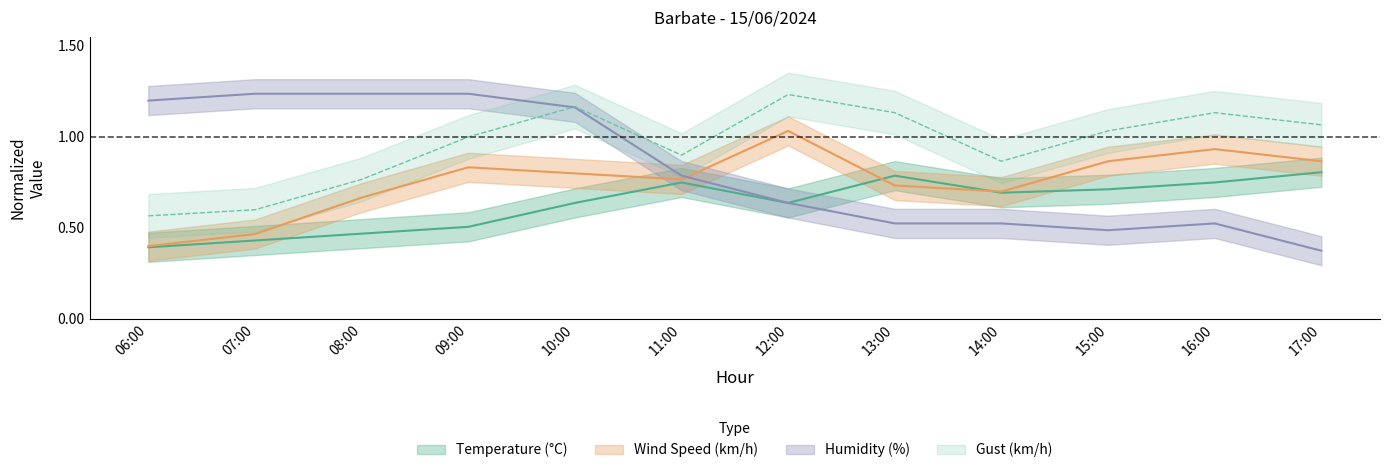

How many interior local valleys does the Wind Speed (km/h) series have?

2